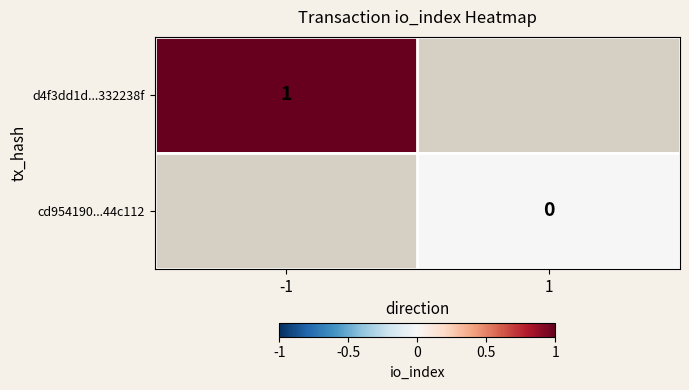

What is the minimum value for d4f3dd1d...332238f?

1.0